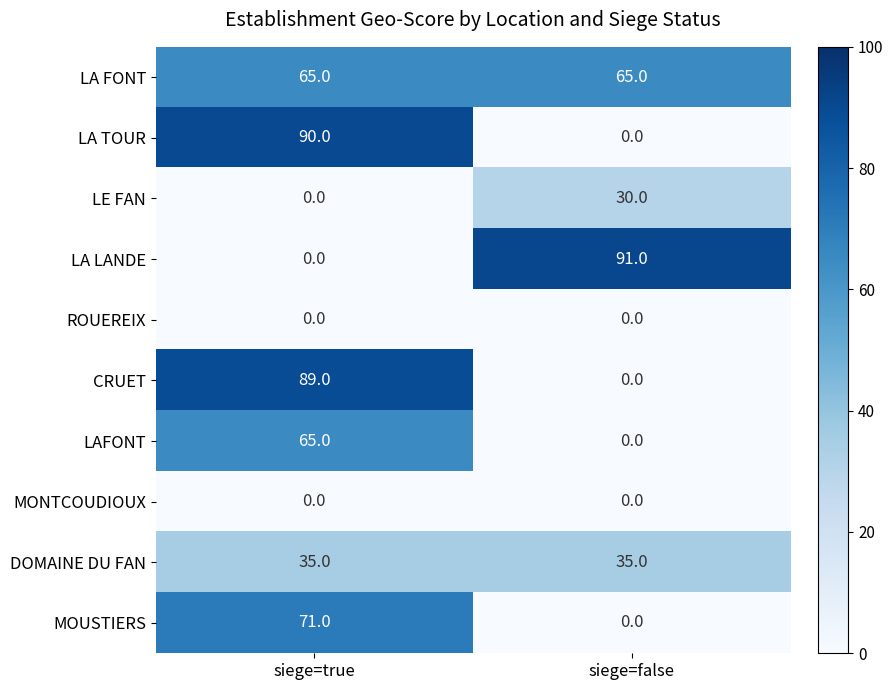

Which series has the widest spread of values?

LA LANDE